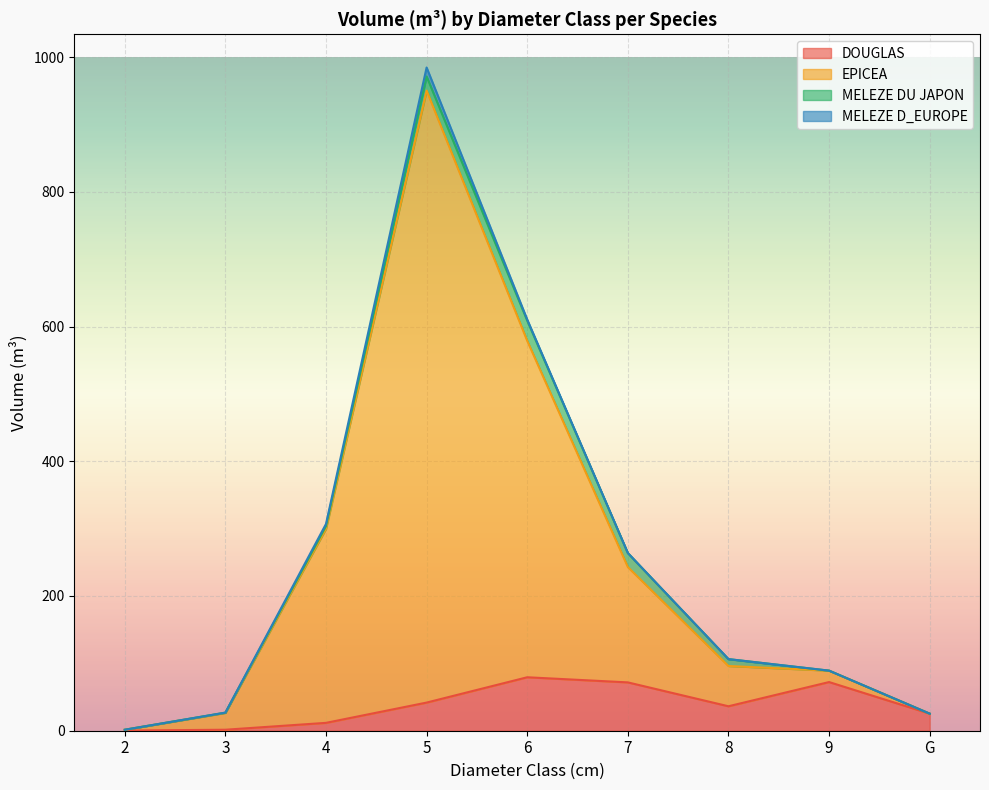

How many values in the DOUGLAS series exceed 36?

5